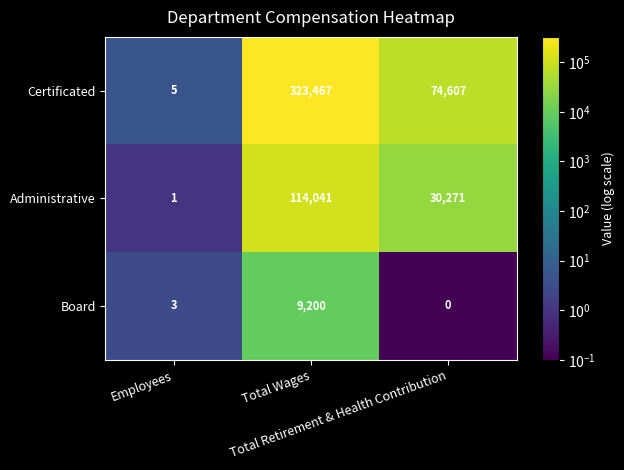

Which series has the largest total across all categories?

Certificated